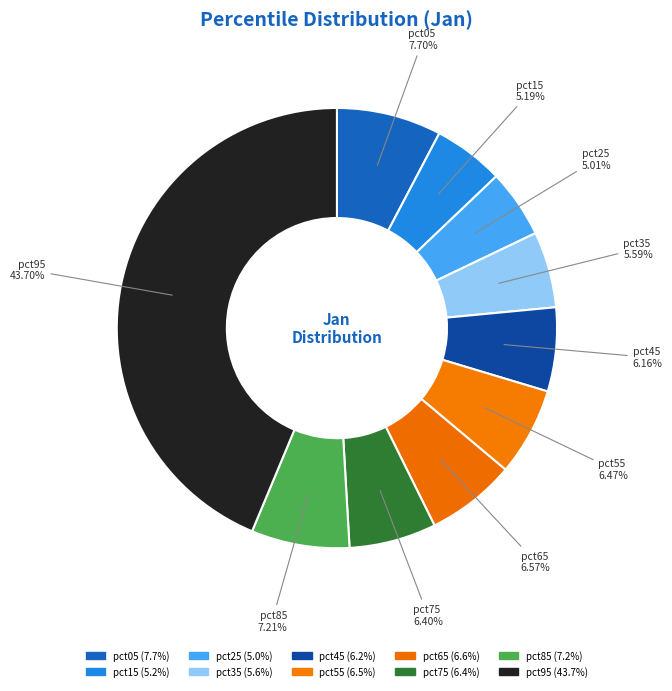

How many segments does this pie chart have?

10